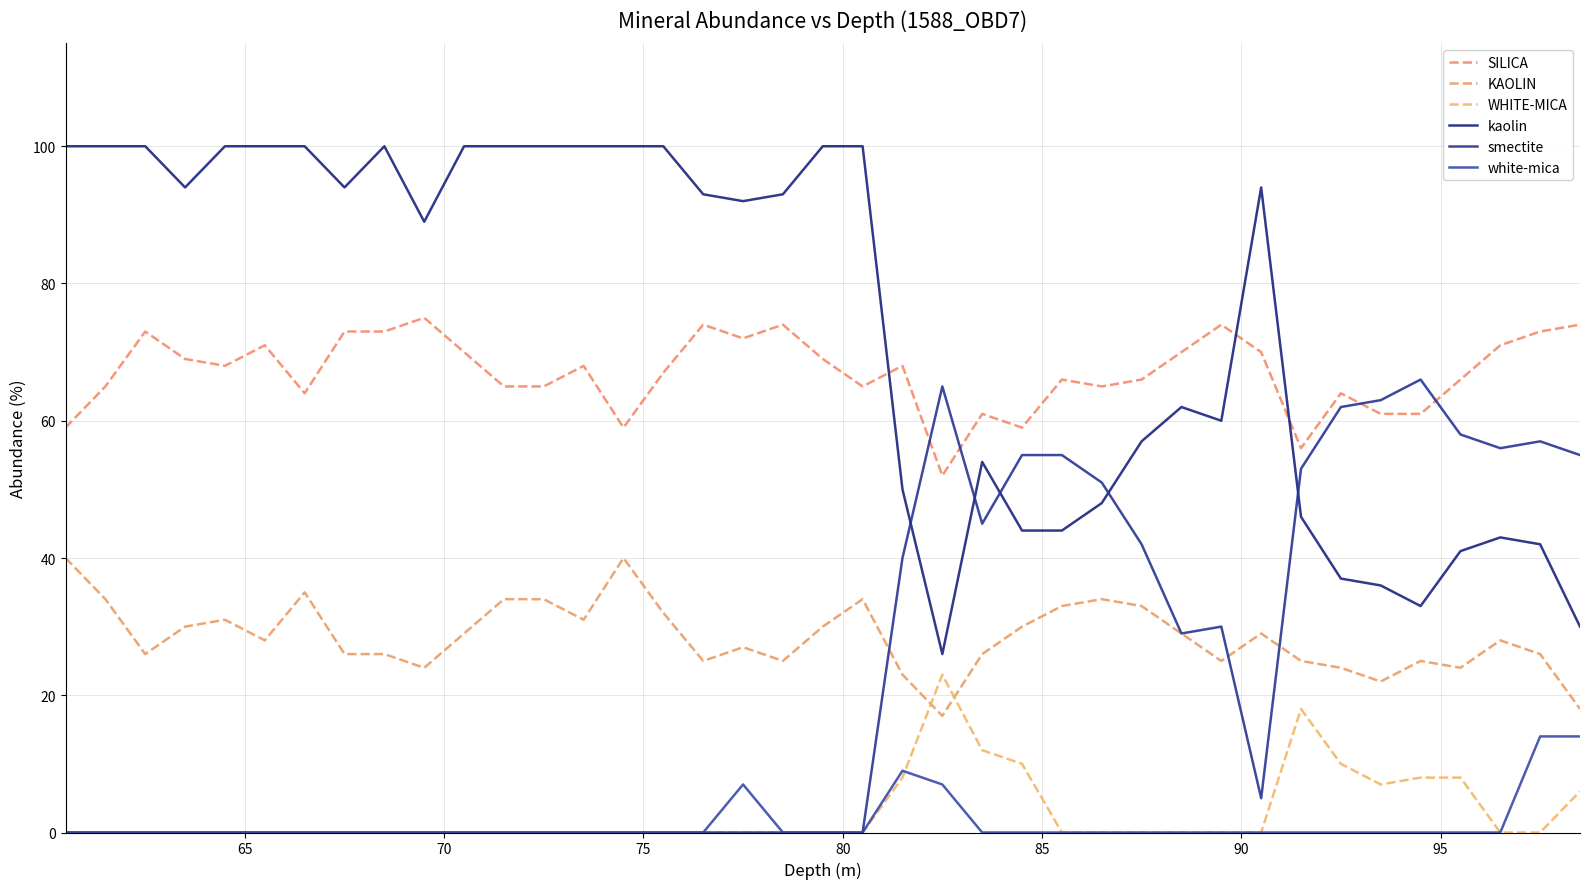

What is the average value of the WHITE-MICA series?

3